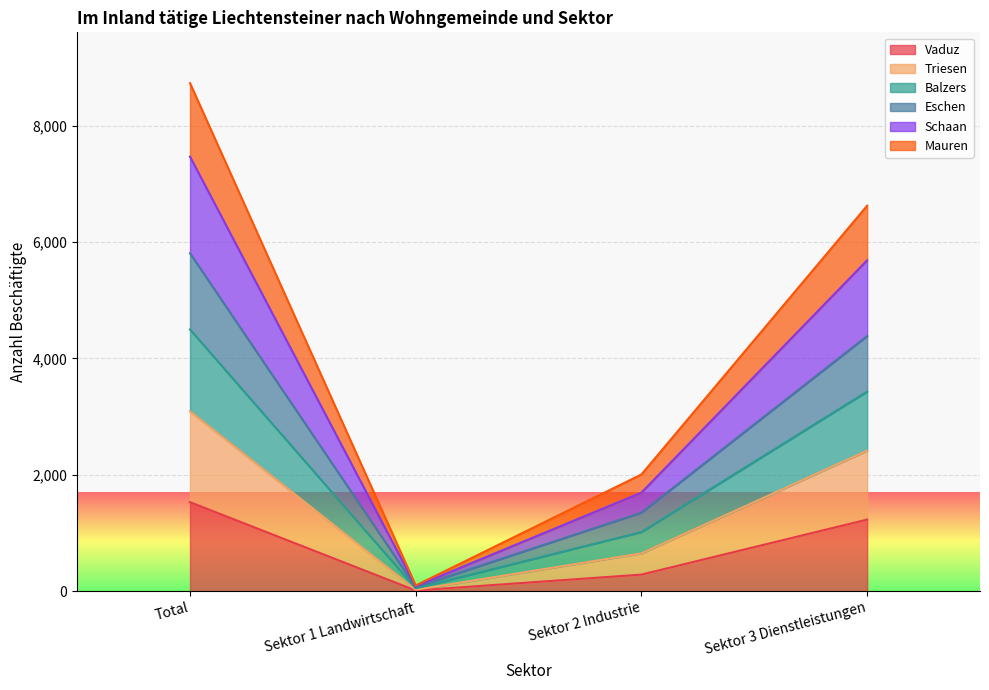

True or false: Triesen has a value of 2019 at Total.

False